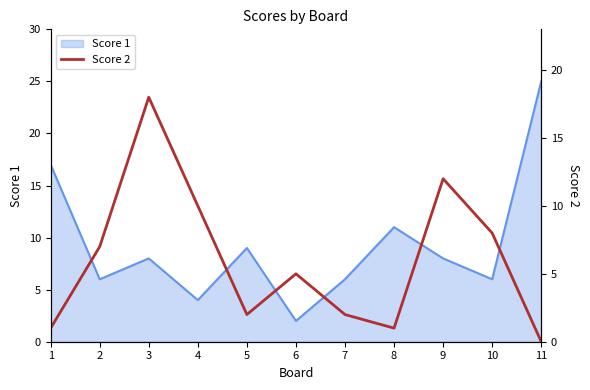

Is it true that Score 1 equals 25 at 11?

True